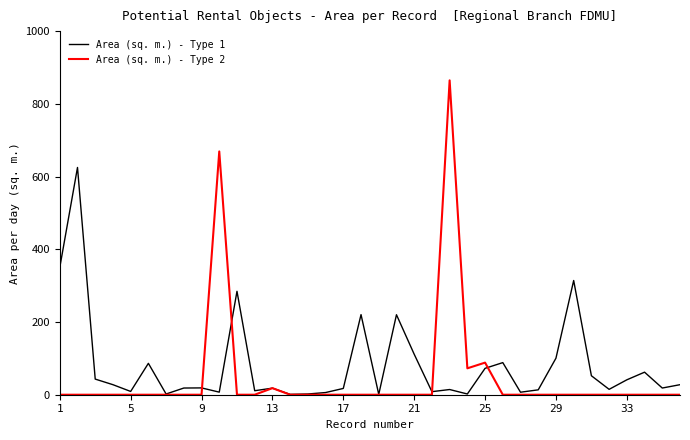

Which series ends up on top after the final intersection of Area (sq. m.) - Type 1 and Area (sq. m.) - Type 2?

Area (sq. m.) - Type 1